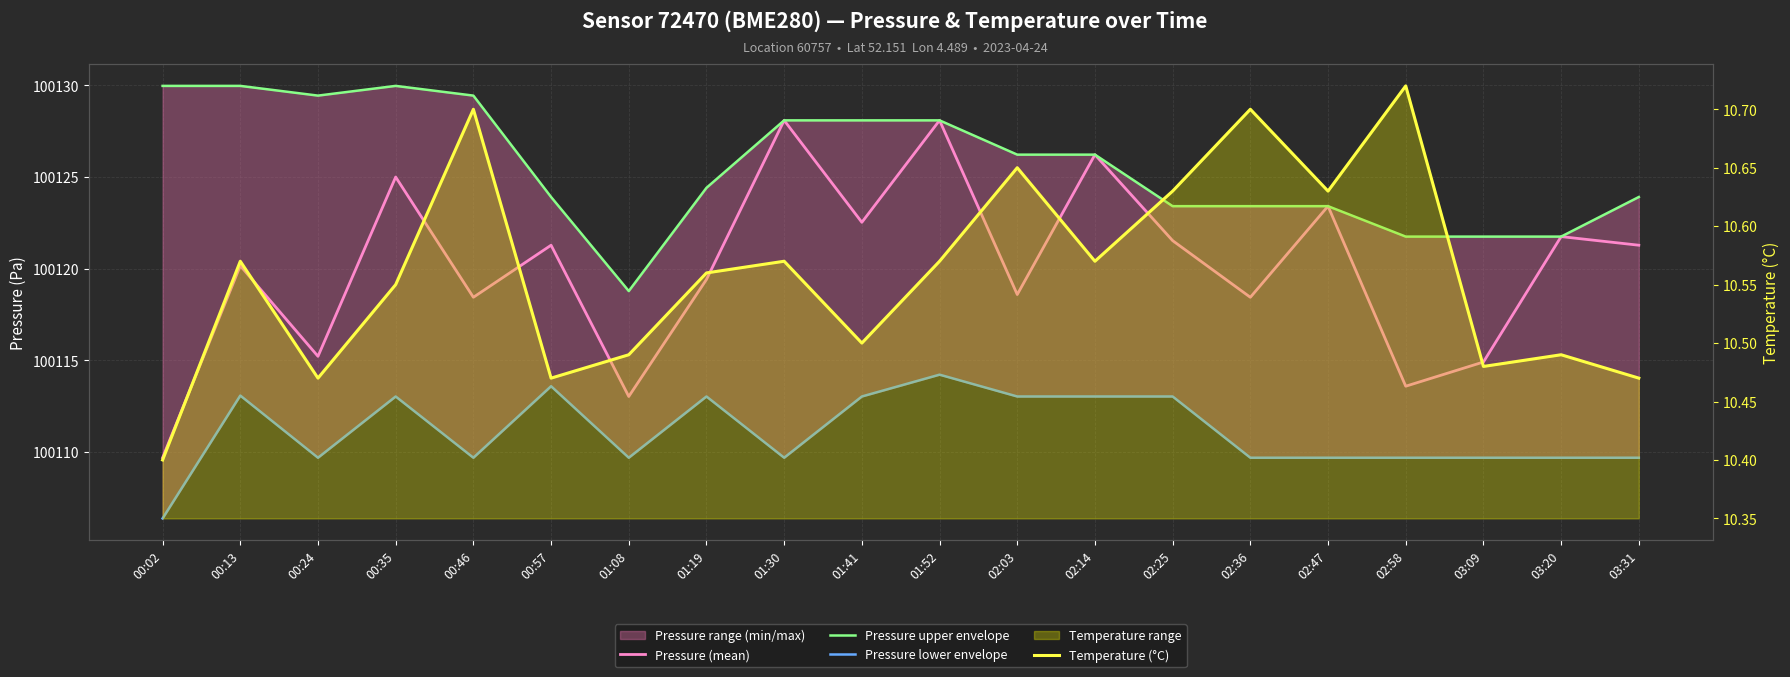

At 02:03, list the series in order from smallest to largest.

Temperature (°C), Pressure lower envelope, Pressure (mean), Pressure upper envelope